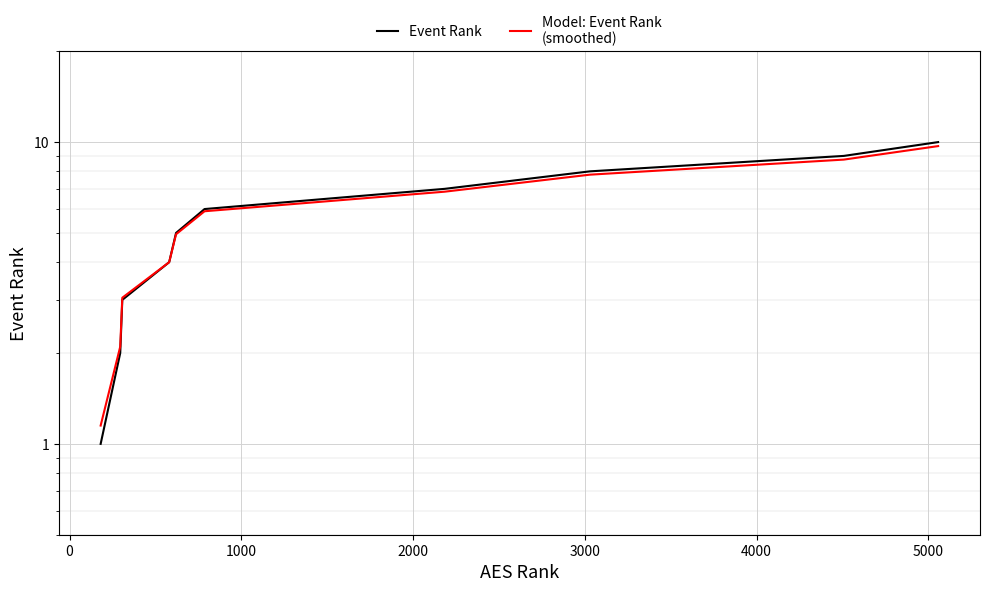

How many lines are shown in the chart?

2